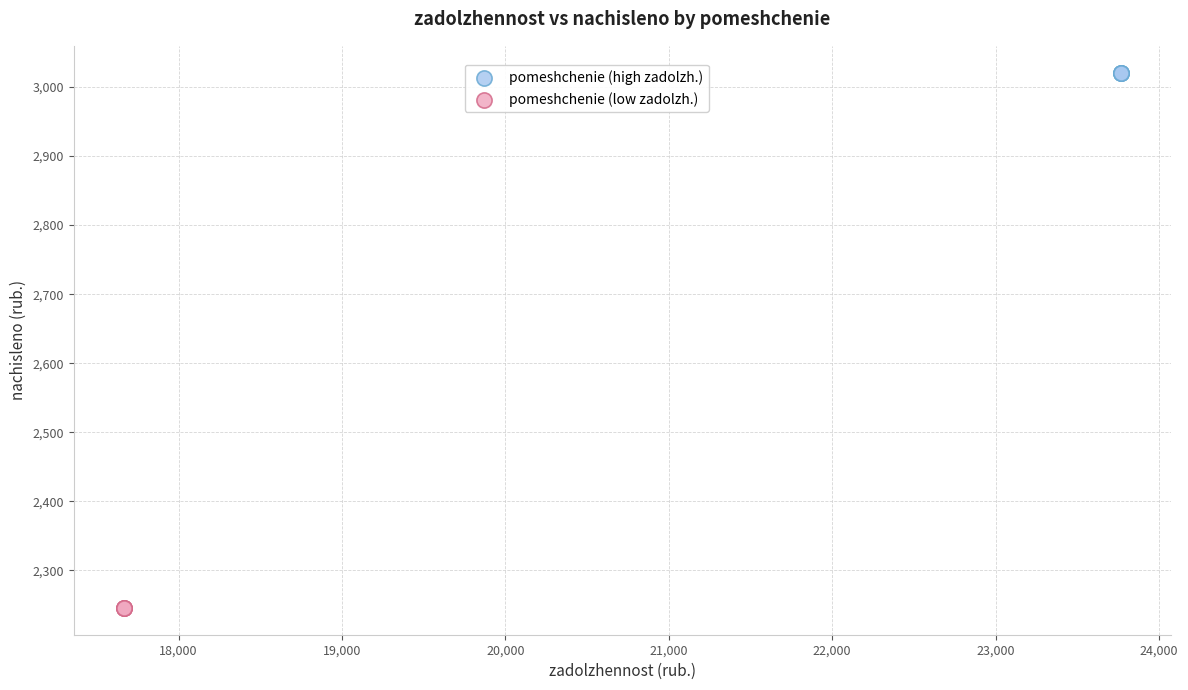

What are all the series names shown in the legend?

pomeshchenie (high zadolzh.), pomeshchenie (low zadolzh.)